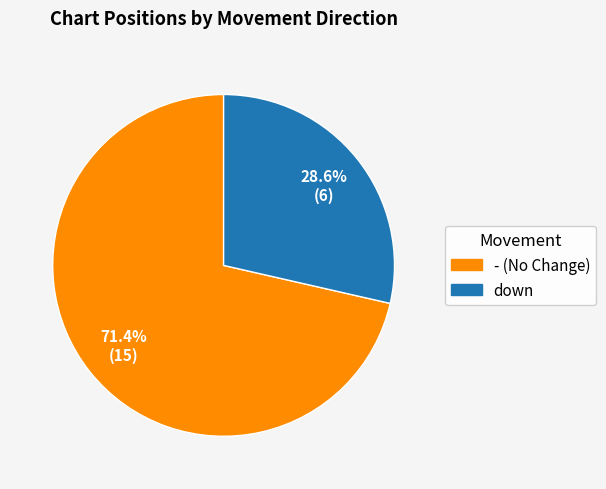

How many slices are in this pie chart?

2